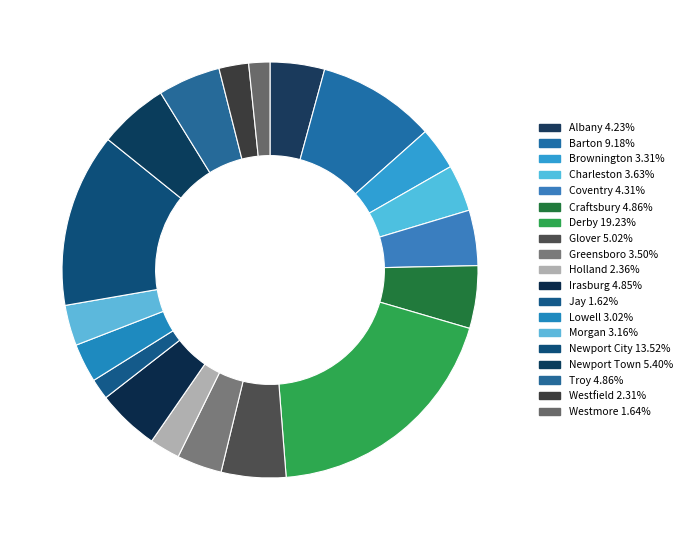

True or false: Westfield accounts for 2% of the total.

True